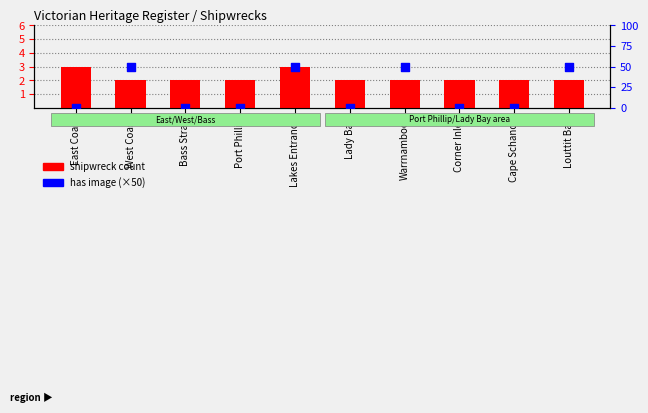

Which series has the largest total across all categories?

has image (×50)